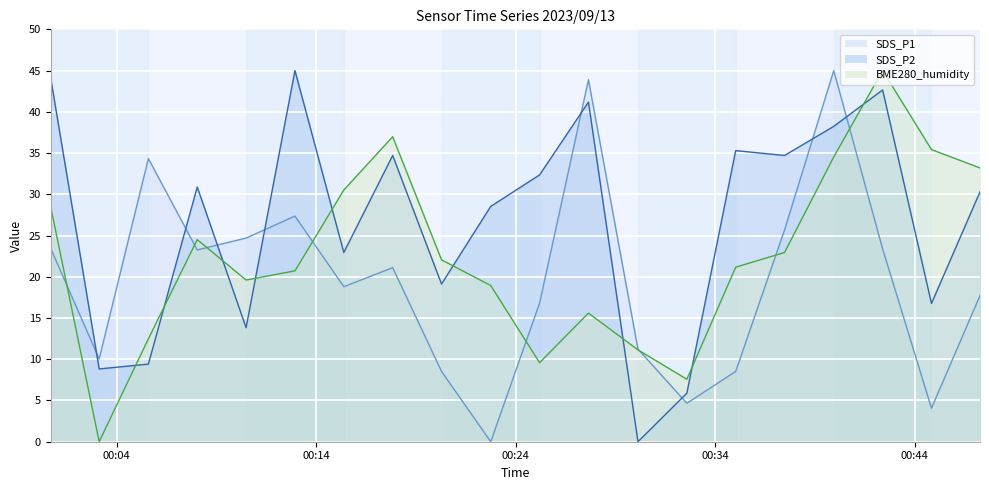

Reading left to right, transcribe all the data shown in this chart.

SDS_P1 (line): 23.5	10.0	34.3	23.3	24.7	27.4	18.8	21.1	8.5	0.0	16.8	43.9	11.2	4.7	8.5	25.7	45.0	23.4	4.1	17.7
SDS_P2 (line): 44.1	8.8	9.4	30.9	13.8	45.0	22.9	34.7	19.1	28.5	32.4	41.2	0.0	5.9	35.3	34.7	38.2	42.6	16.8	30.3
BME280_humidity (line): 28.5	0.0	12.5	24.5	19.6	20.7	30.5	37.0	22.1	18.9	9.6	15.6	11.1	7.6	21.2	22.9	34.5	45.0	35.4	33.2